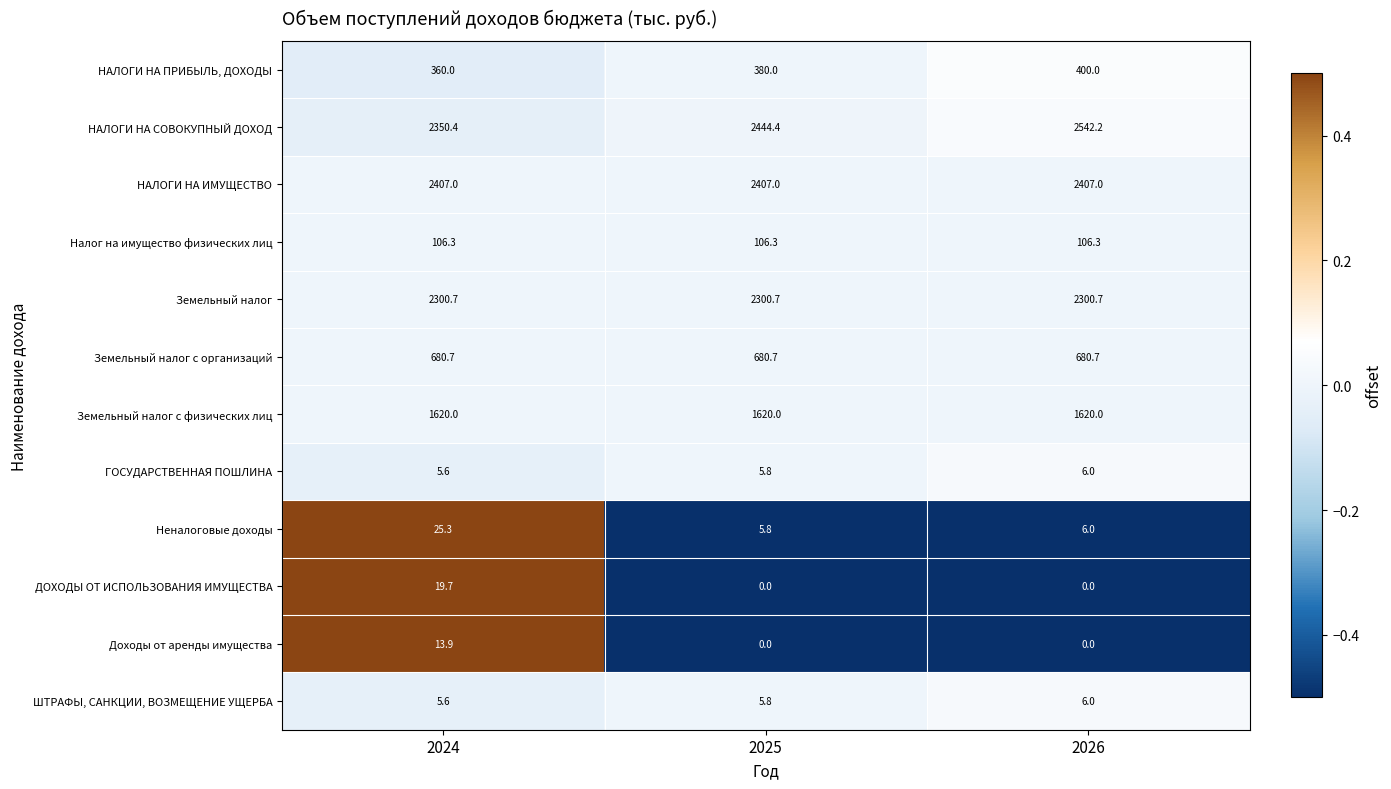

The value of НАЛОГИ НА СОВОКУПНЫЙ ДОХОД at 2025 is 1284.9. True or false?

False